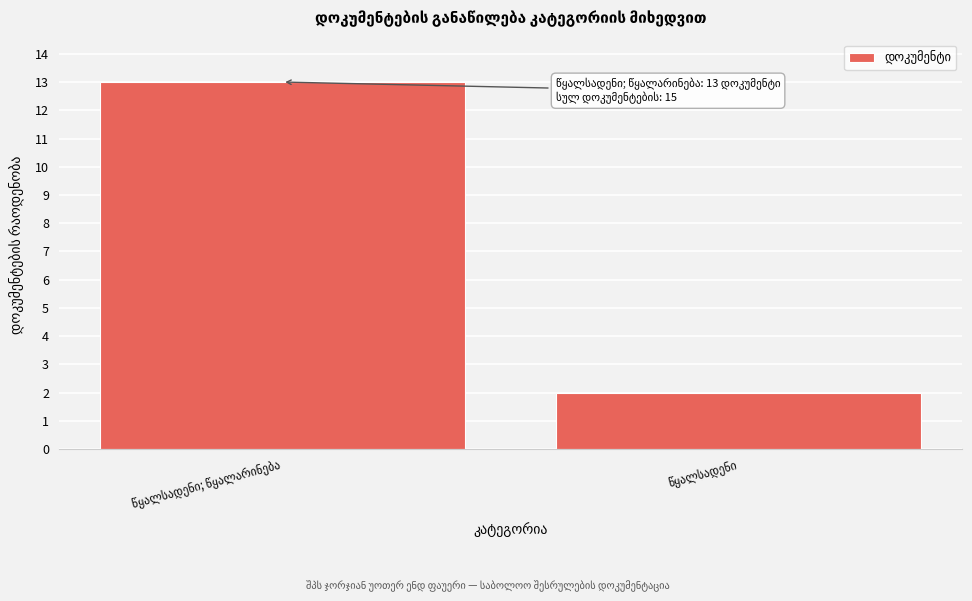

Reading left to right, extract all data points from this chart.

13	2